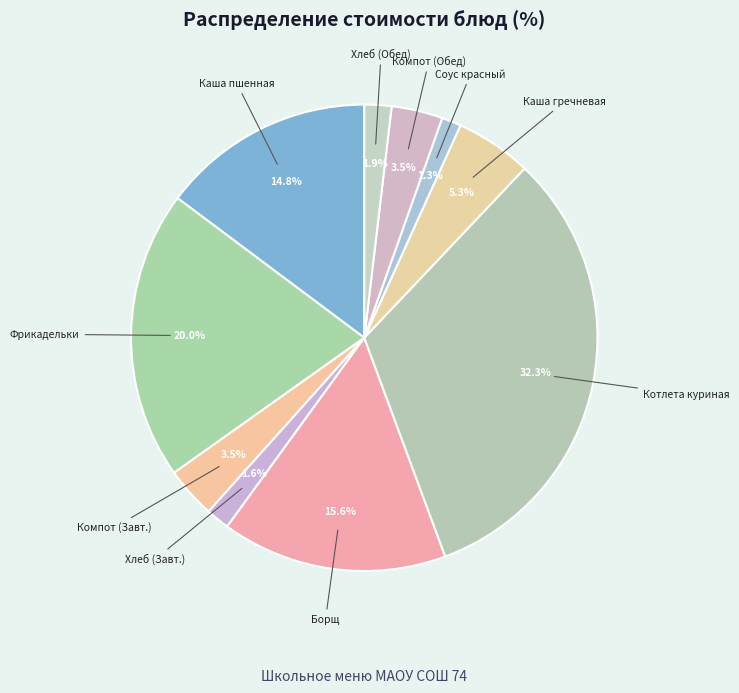

What is the largest slice in the pie chart?

Котлета куриная